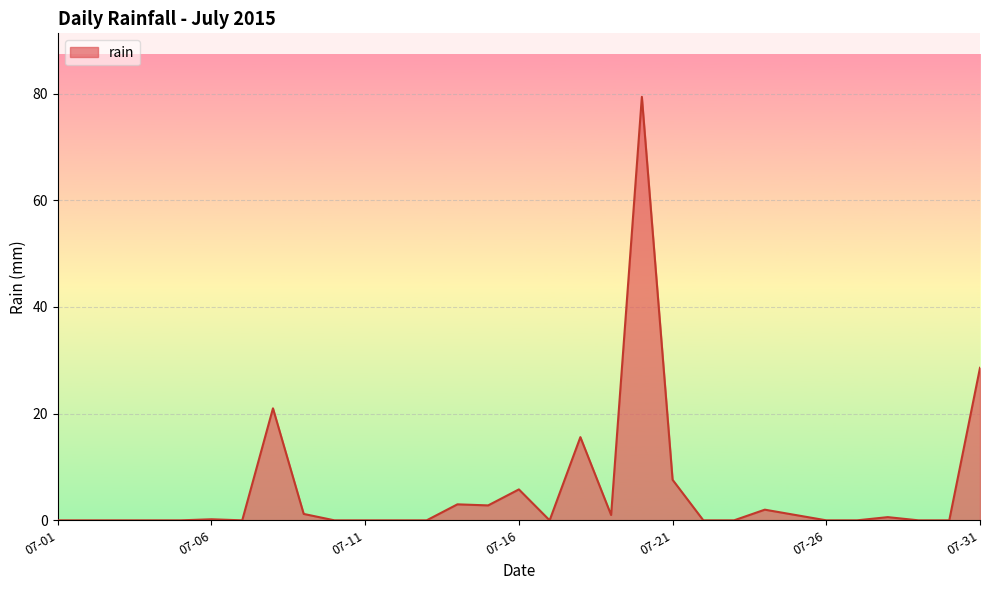

What is the greatest value displayed?

79.4